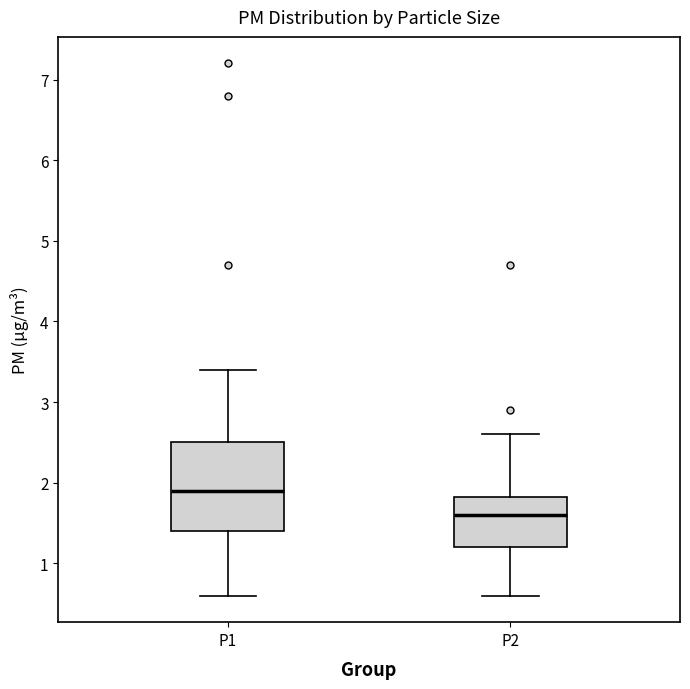

Reading left to right, transcribe this box plot: for each box, give where its median line is, the range the box spans, and where its two whiskers end, as read against the y-axis. The values are not printed on the chart, so give them approximately, as read against the axis.

P1: median 1.9, box 1.4 to 2.5, whiskers 0.6 to 3.4
P2: median 1.6, box 1.2 to 1.8, whiskers 0.6 to 2.6